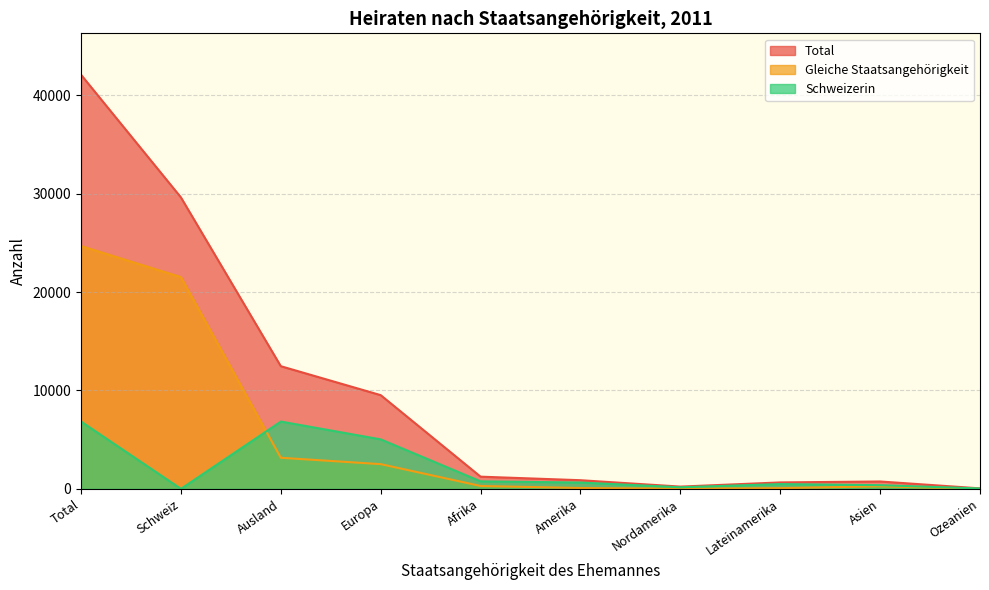

At which label is Total closest to 21064?

Schweiz